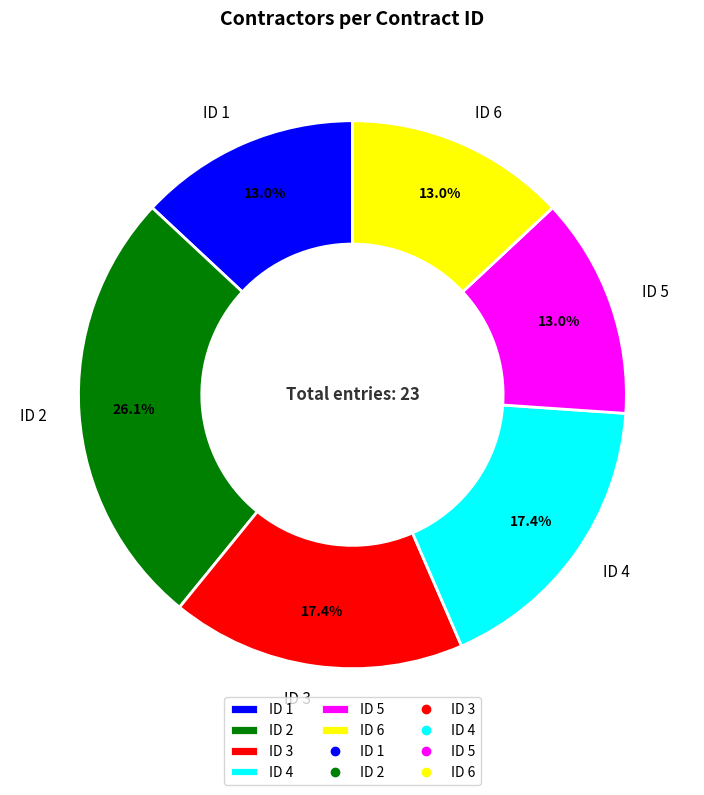

Count the number of slices in the pie.

6